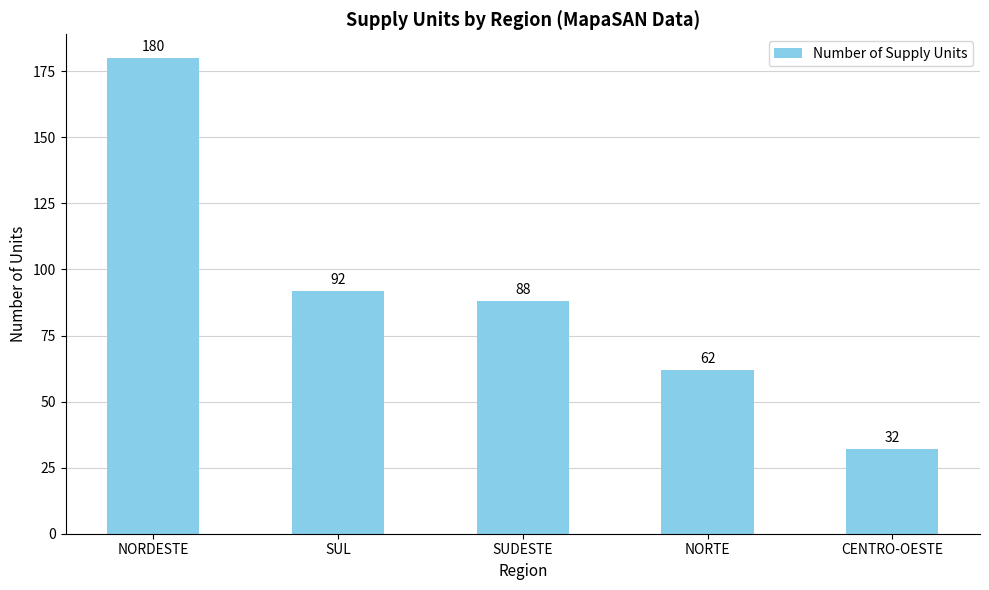

What is the difference between the values at NORTE and NORDESTE?

118